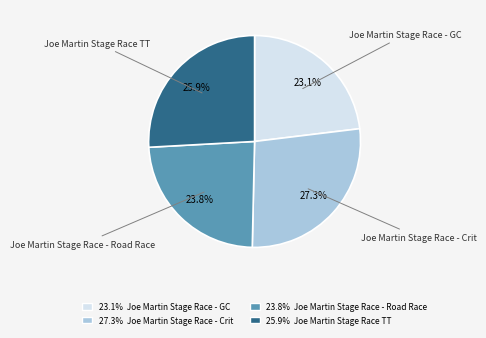

Which slice is the largest?

Joe Martin Stage Race - Crit